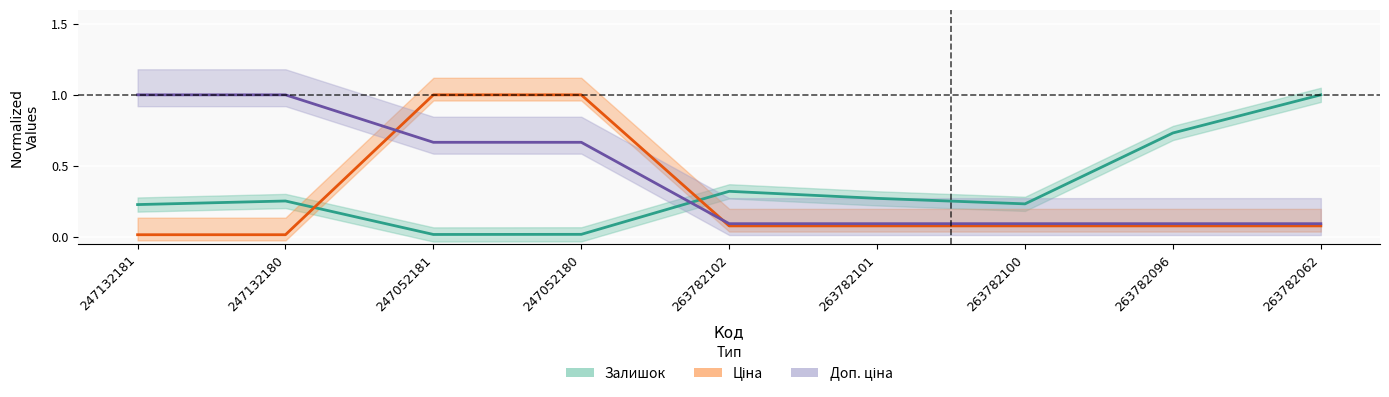

Is this an area chart (filled region under the line)?

No